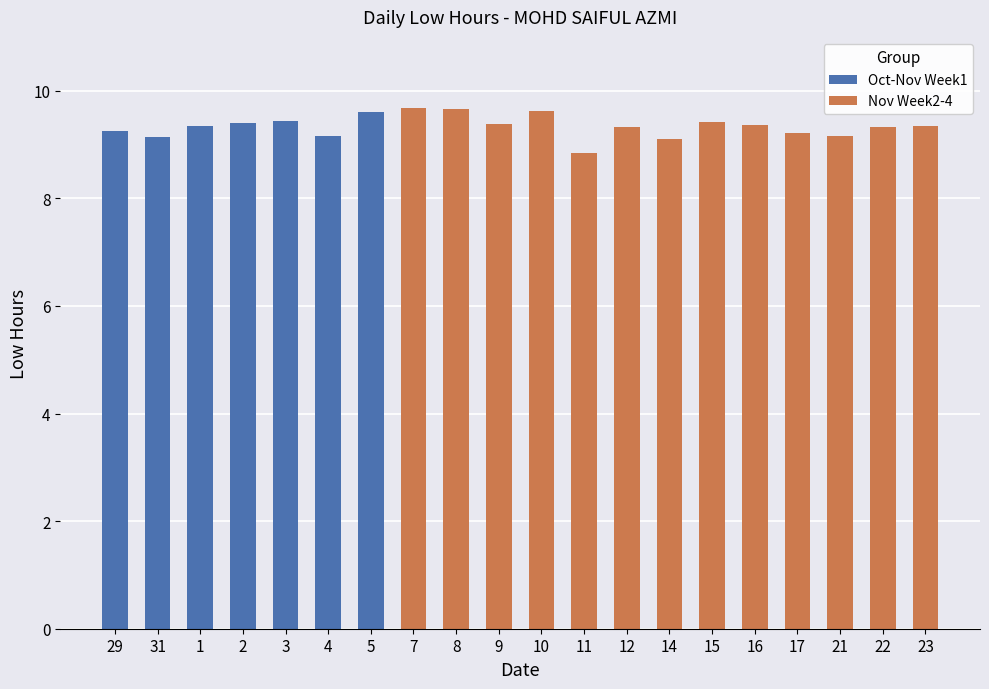

True or false: the data shows 9.3 at 23.

True